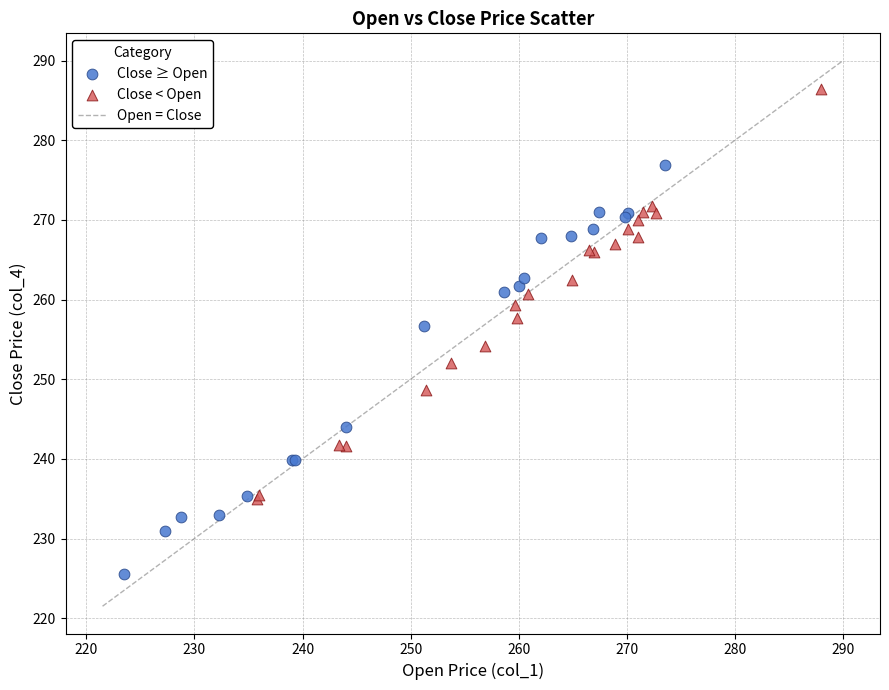

Which series reaches the minimum Y coordinate?

Close ≥ Open